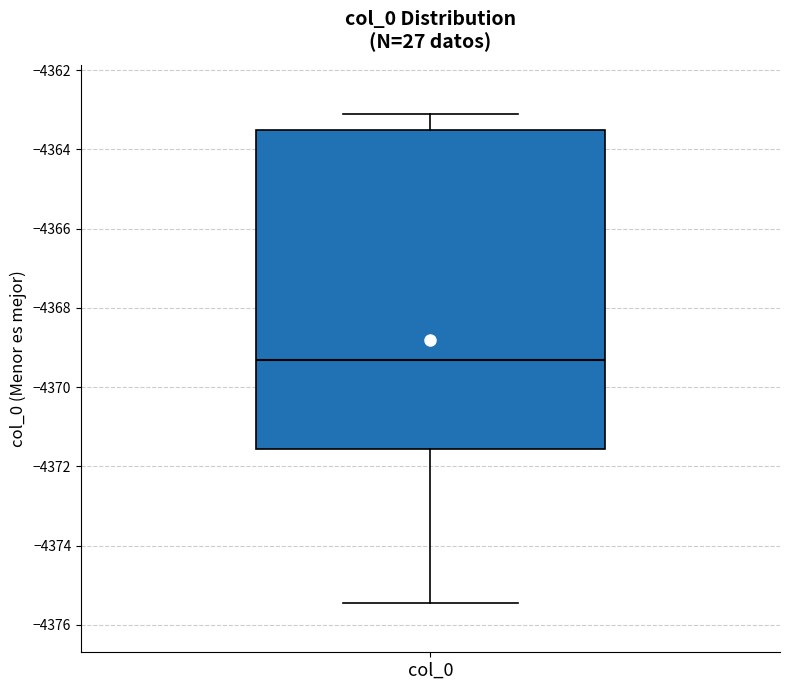

Read this box plot against the y-axis: the position of the median line, the range covered by the box, and the ends of both whiskers. The values are not printed on the chart, so give them approximately, as read against the axis.

median -4369.4, box -4371.6 to -4363.6, whiskers -4375.4 to -4363.0